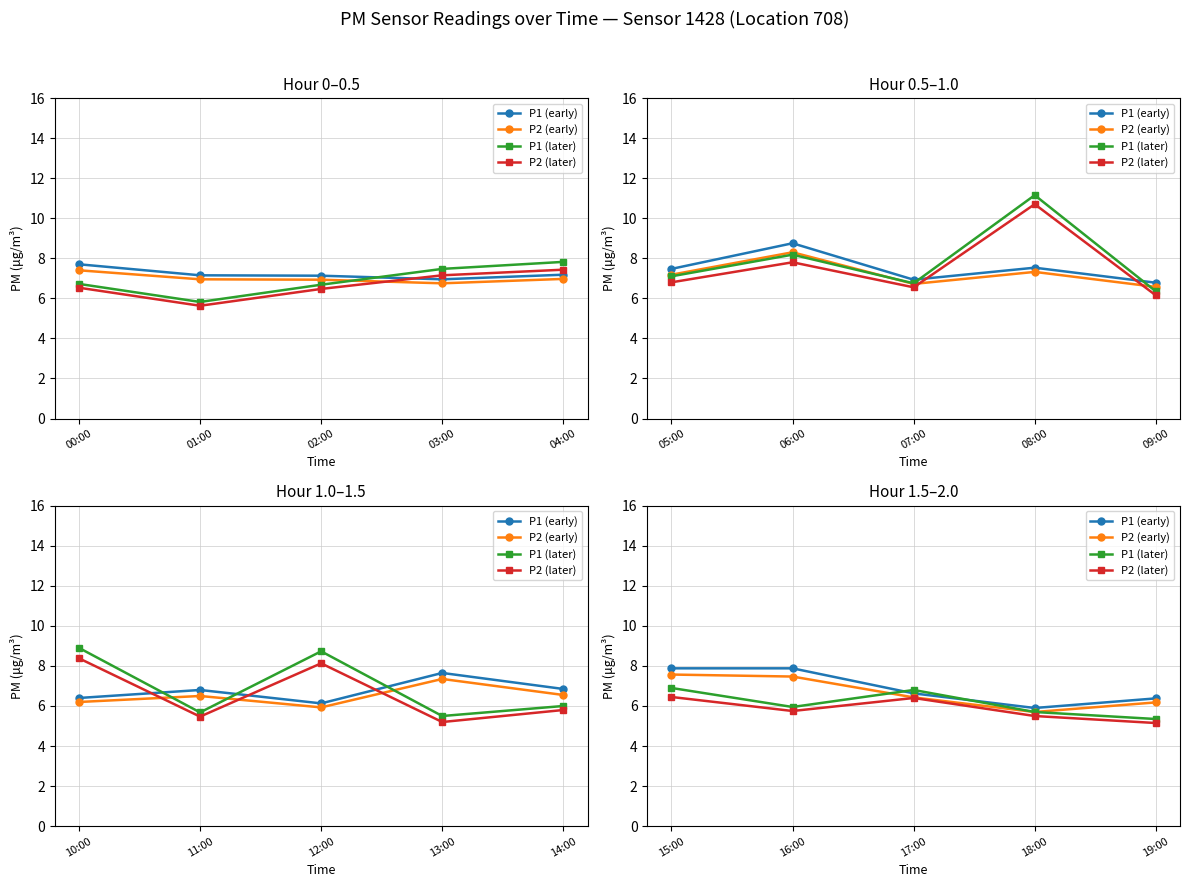

True or false: P1 (later) and P2 (later) intersect in this chart.

False